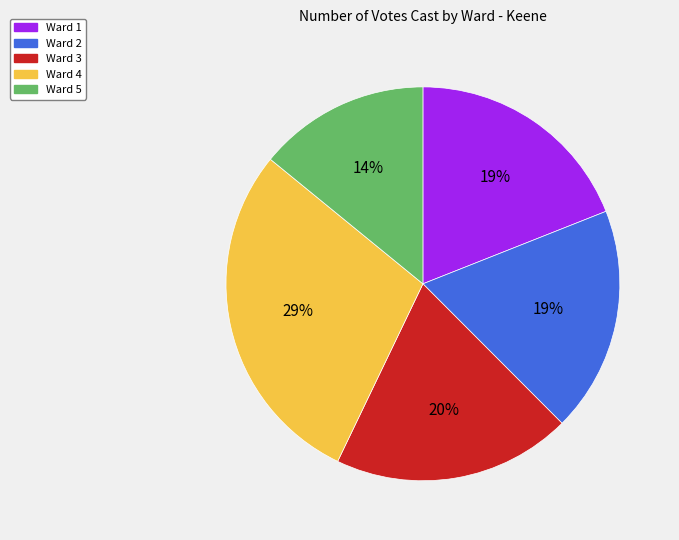

Is there any slice that represents more than half of the pie?

No